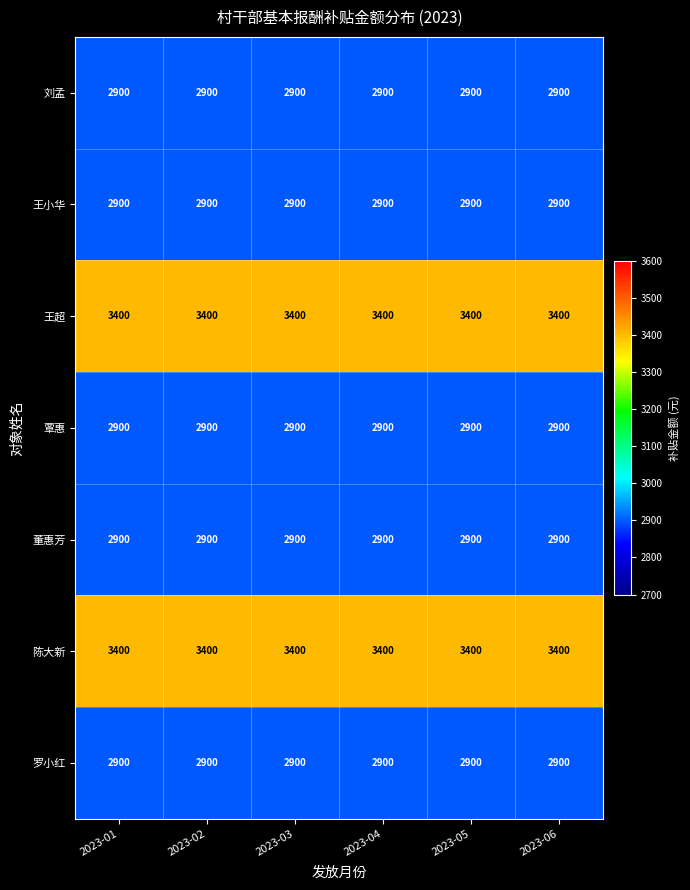

What is the sum of all 王小华 values?

17400